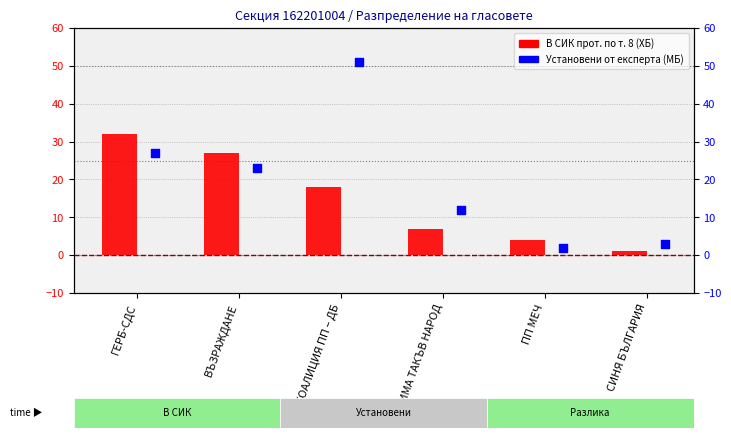

Which series has the widest spread of Y values?

Установени от експерта (МБ)